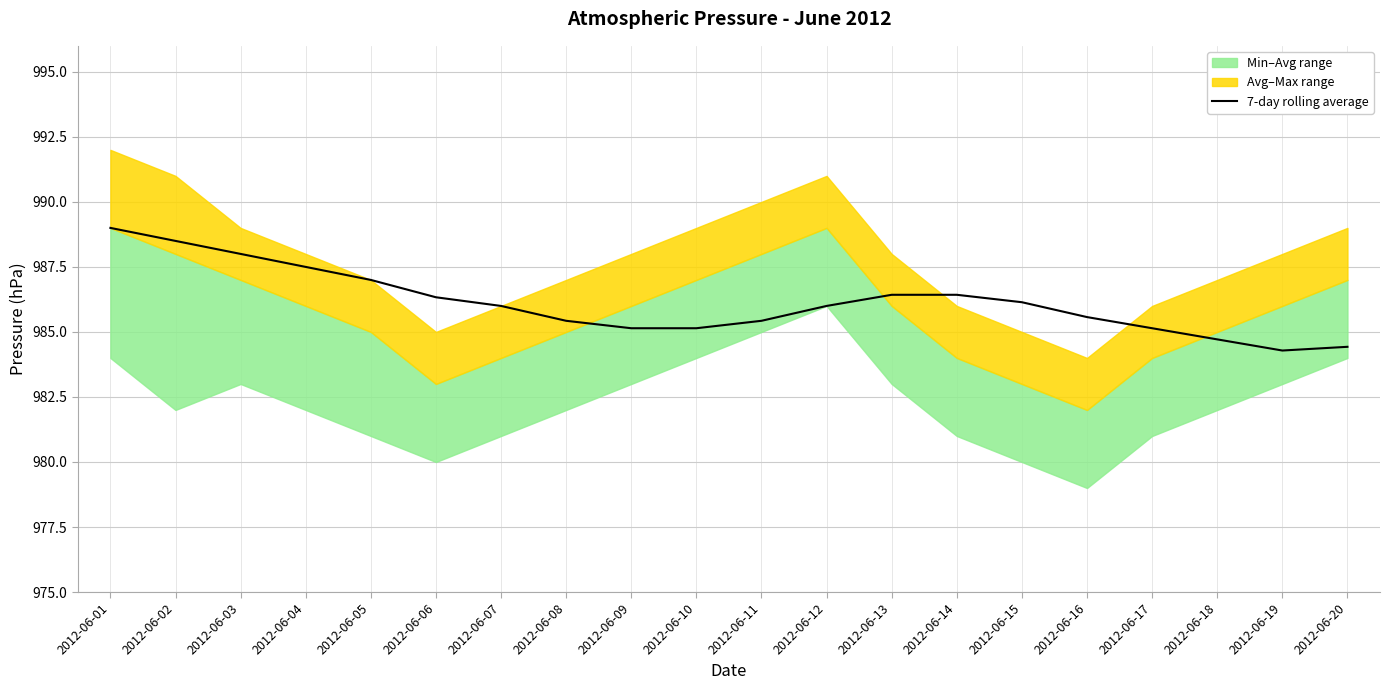

What is the lowest value of the 7-day rolling average series?

984.3